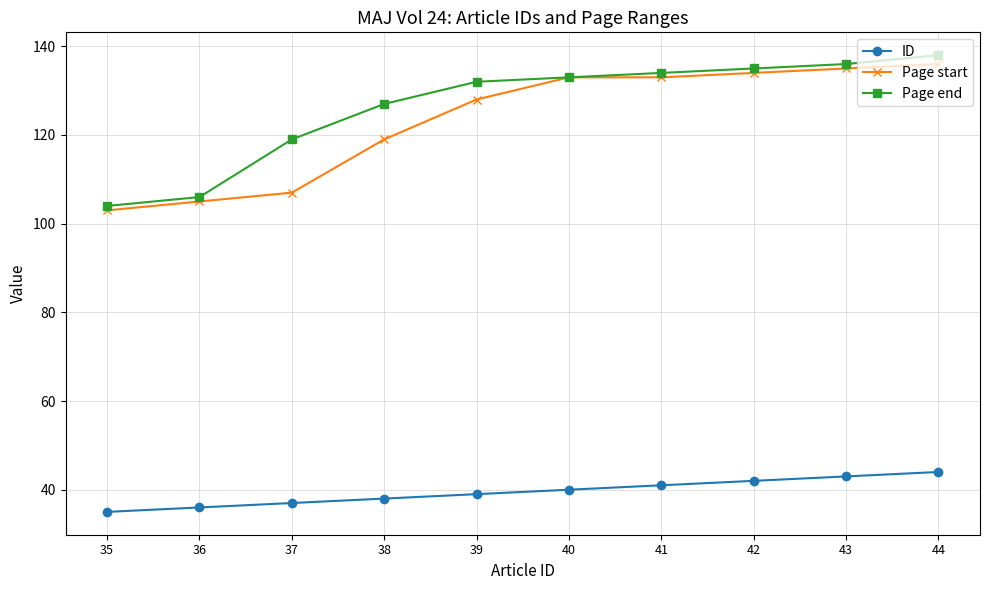

Which series has the widest spread of values?

Page end